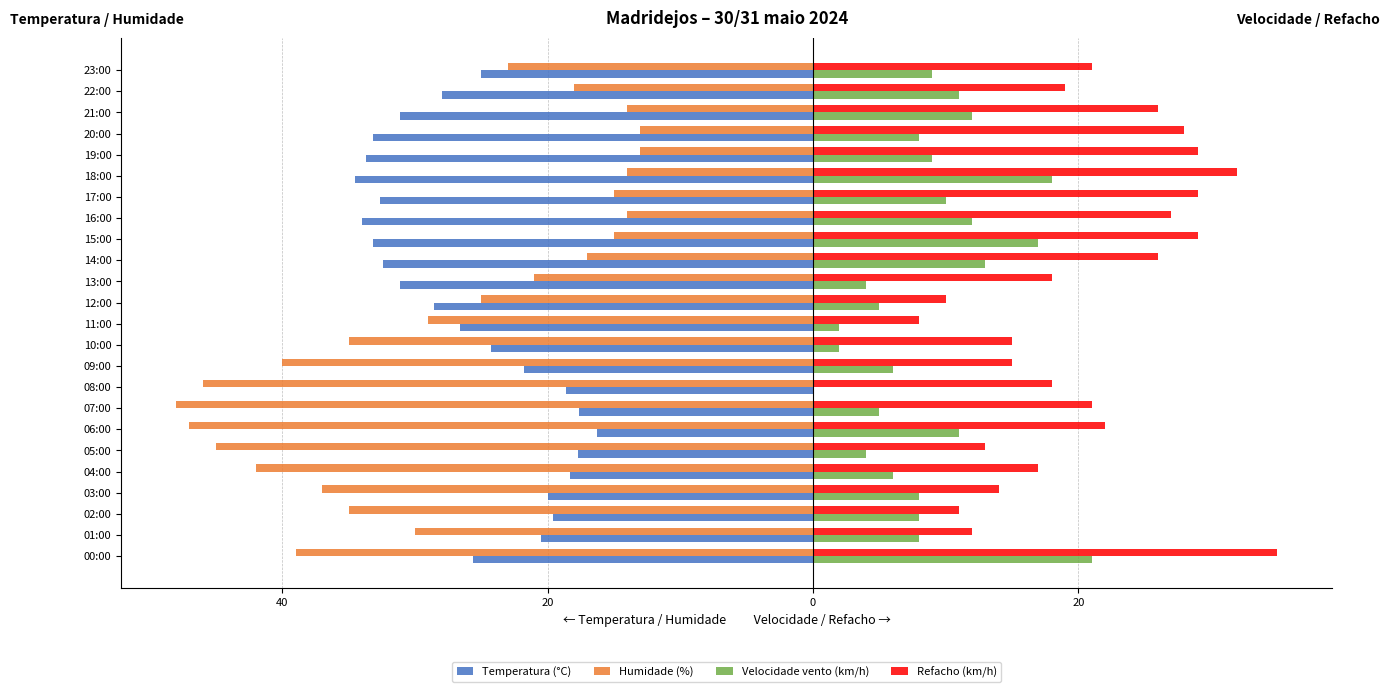

At which label is Velocidade vento (km/h) closest to 10?

17:00